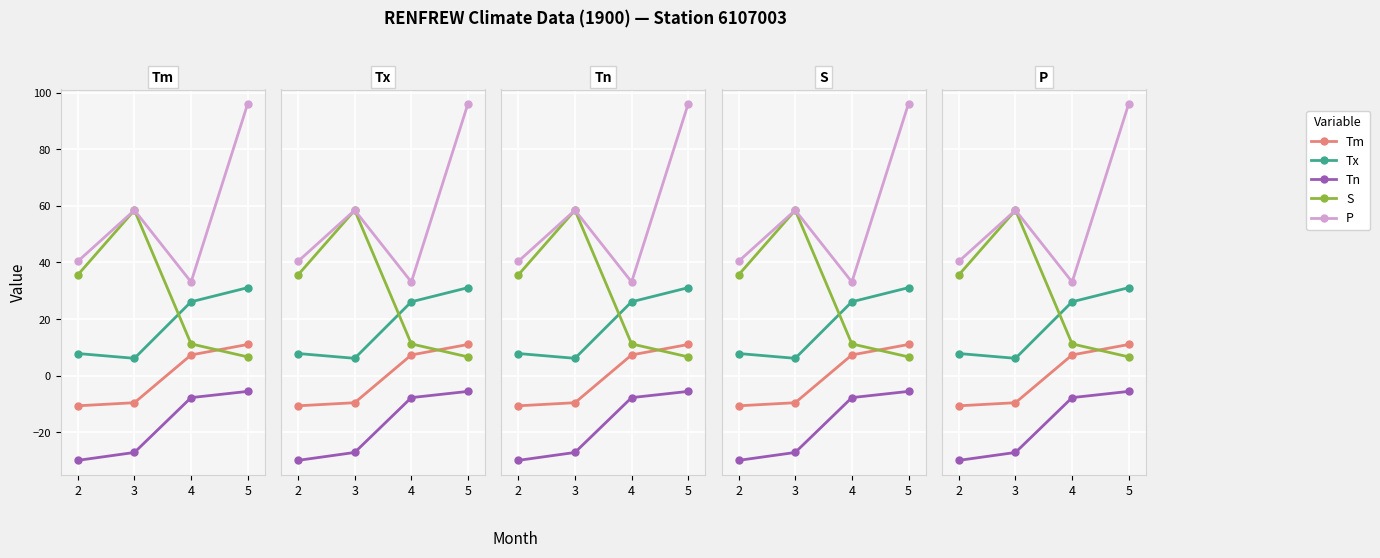

What is the sum of all Tn values?

-70.6